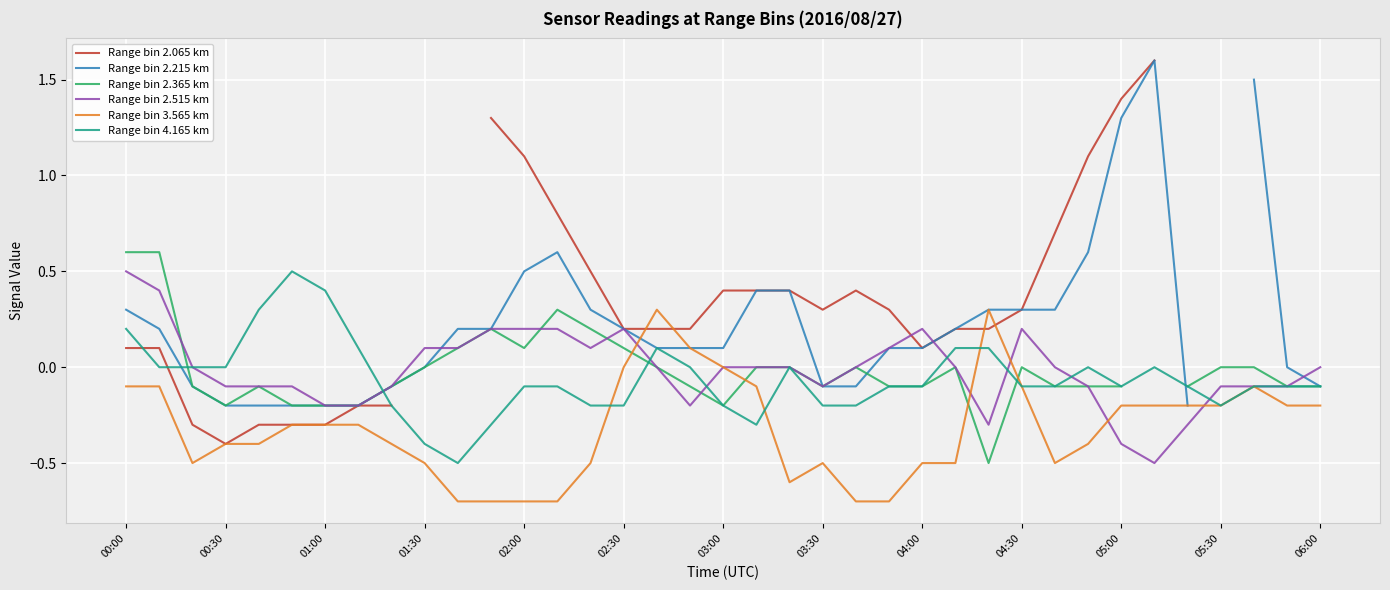

Is the value of Range bin 2.065 km at 00:00 greater than the value of Range bin 3.565 km at 17?

No